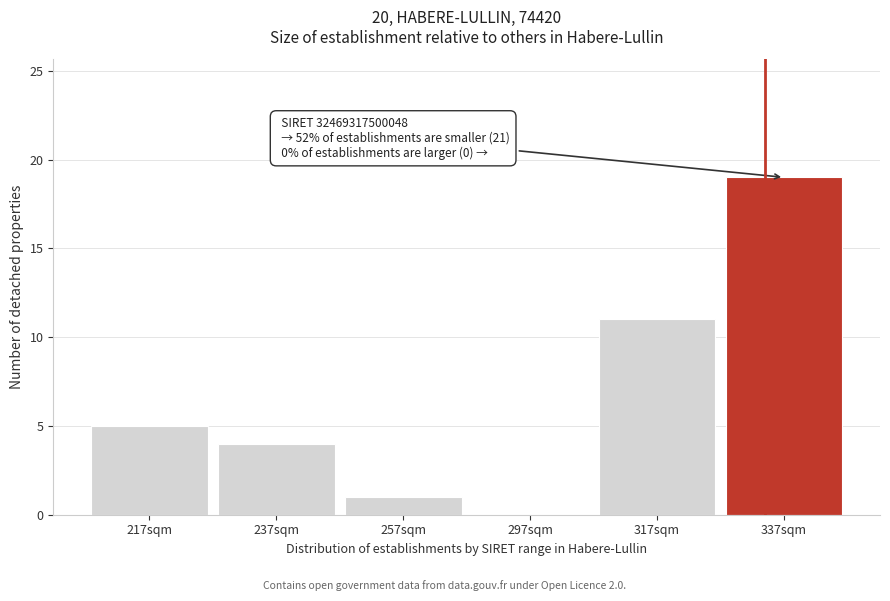

Reading left to right, list all the values displayed in this chart.

217sqm=5	237sqm=4	257sqm=1	297sqm=0	317sqm=11	337sqm=19